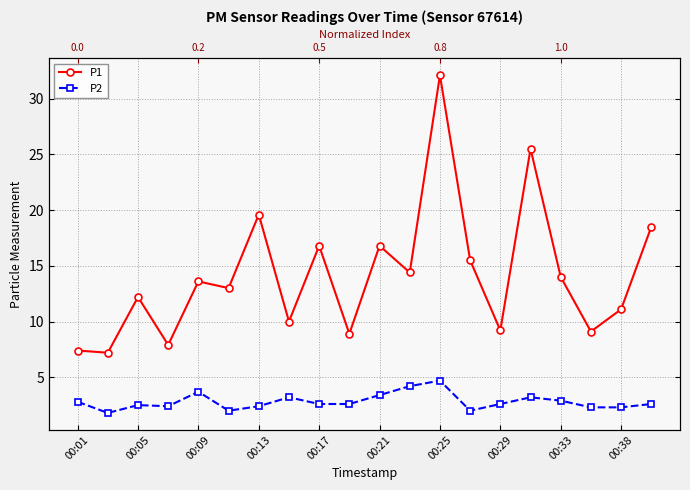

Does the chart display data point markers on the line(s)?

Yes